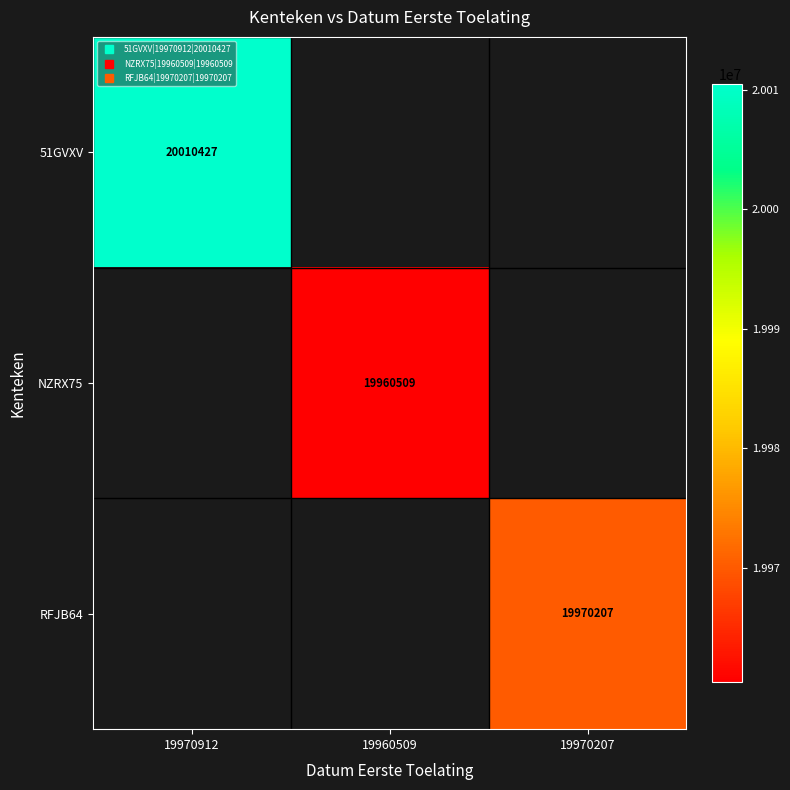

At how many categories does at least one series exceed 19991599?

1